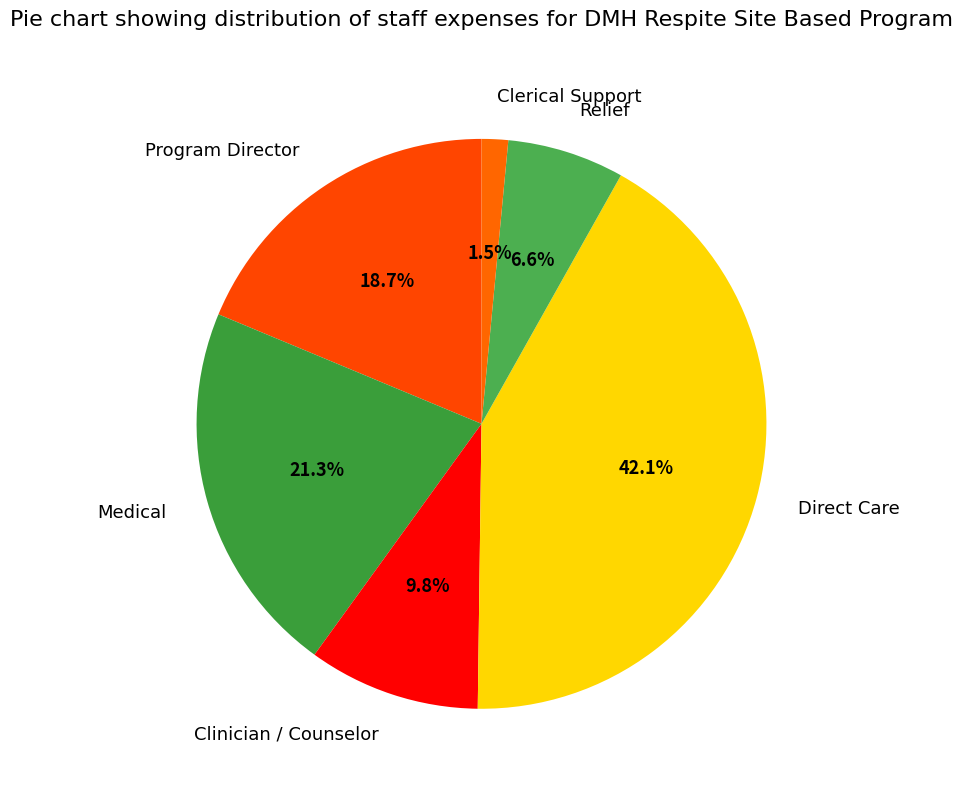

Count the number of slices in the pie.

6